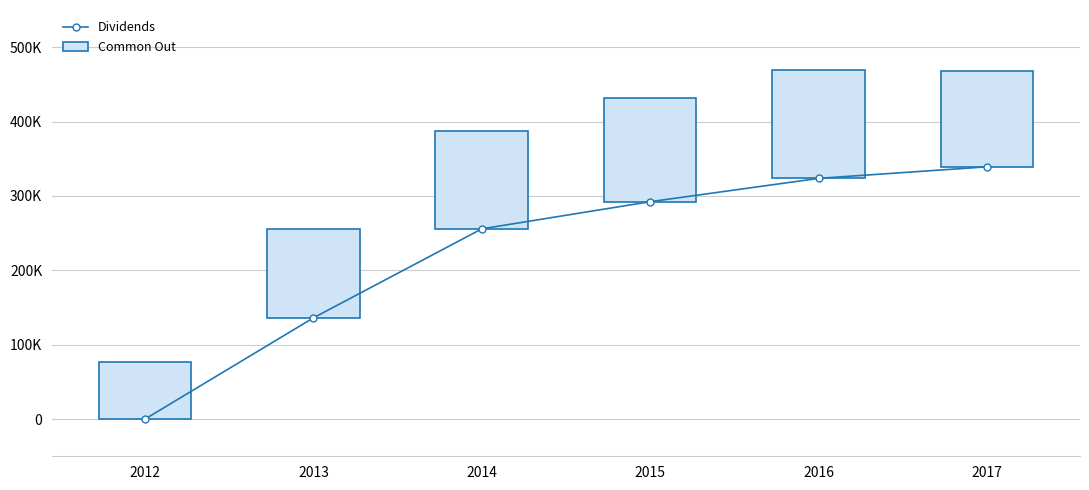

Rank the series by their maximum value, from highest to lowest.

Dividends, Common Out